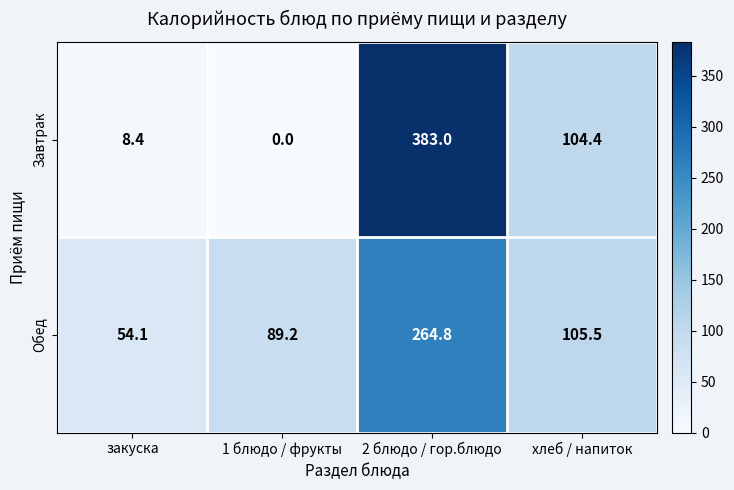

Which series has the largest total across all categories?

Обед